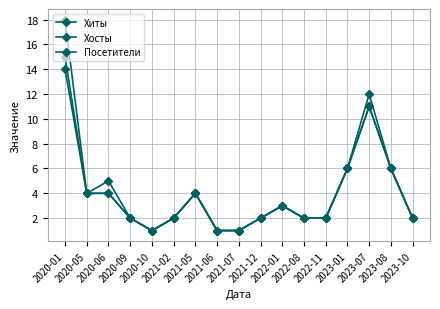

The Посетители series shows 2 at 2020-09. True or false?

True